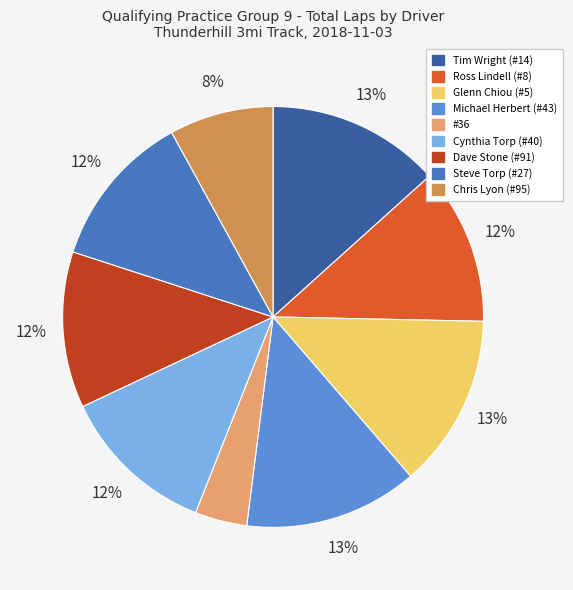

How many segments does this pie chart have?

9